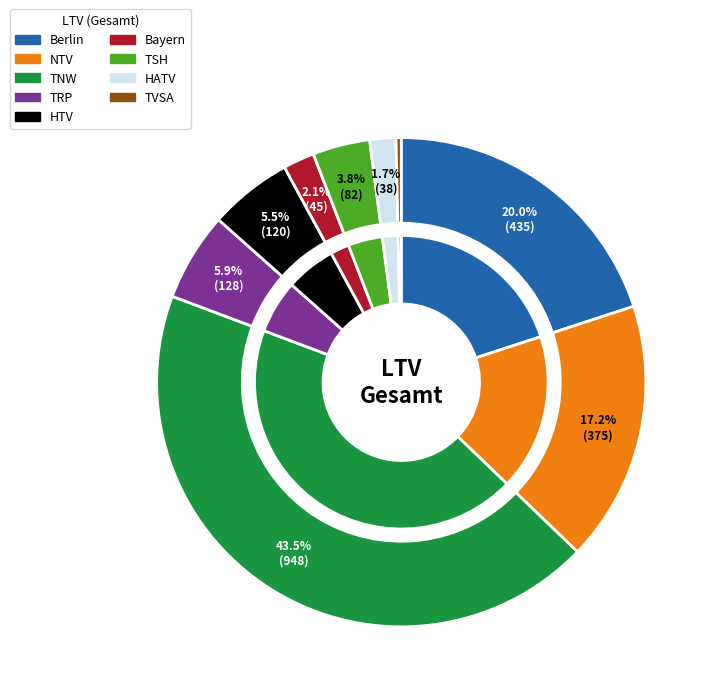

What percentage is the Berlin slice, to the nearest percent?

20%